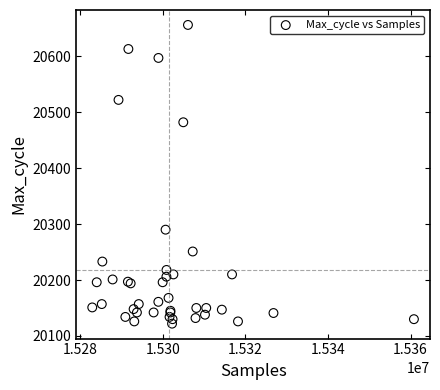

What Y value in the scatter plot is closest to 20389?

20482